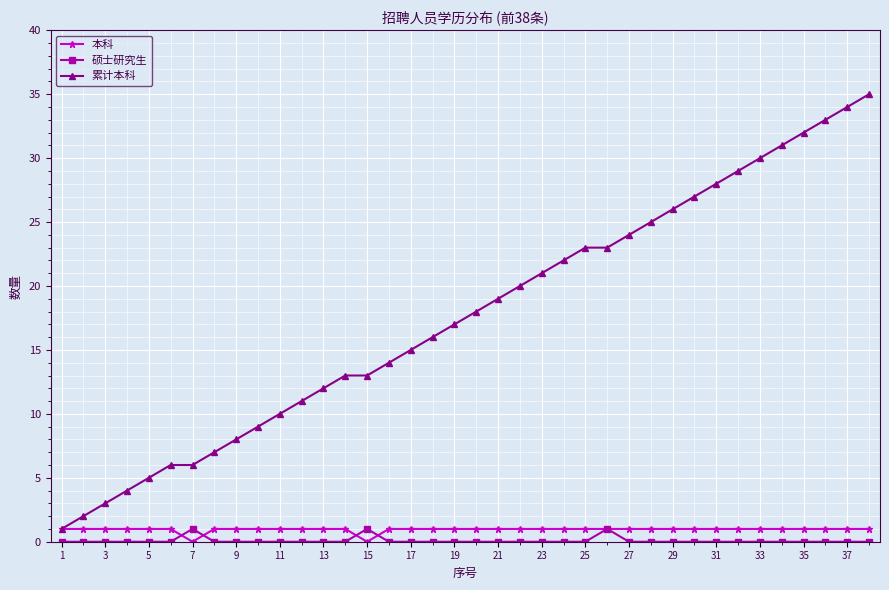

Is this an area chart (filled region under the line)?

No